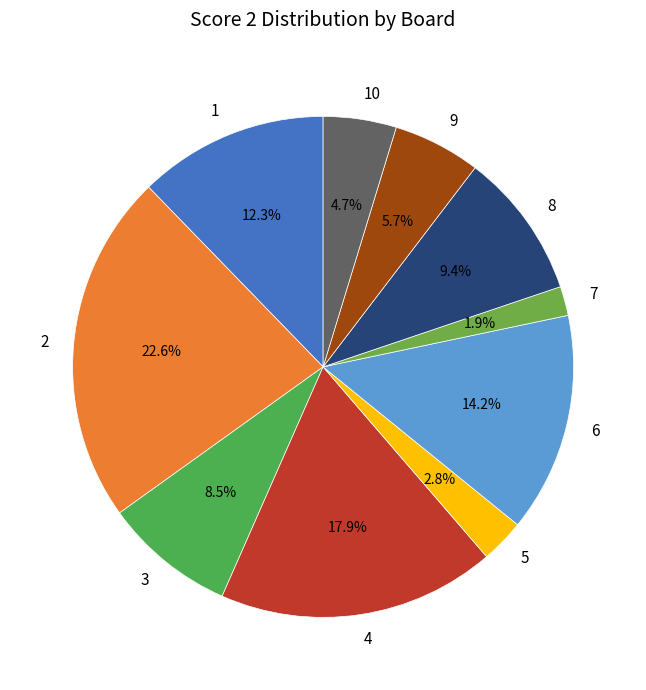

Combined, do 10 and 1 account for over 50%?

No